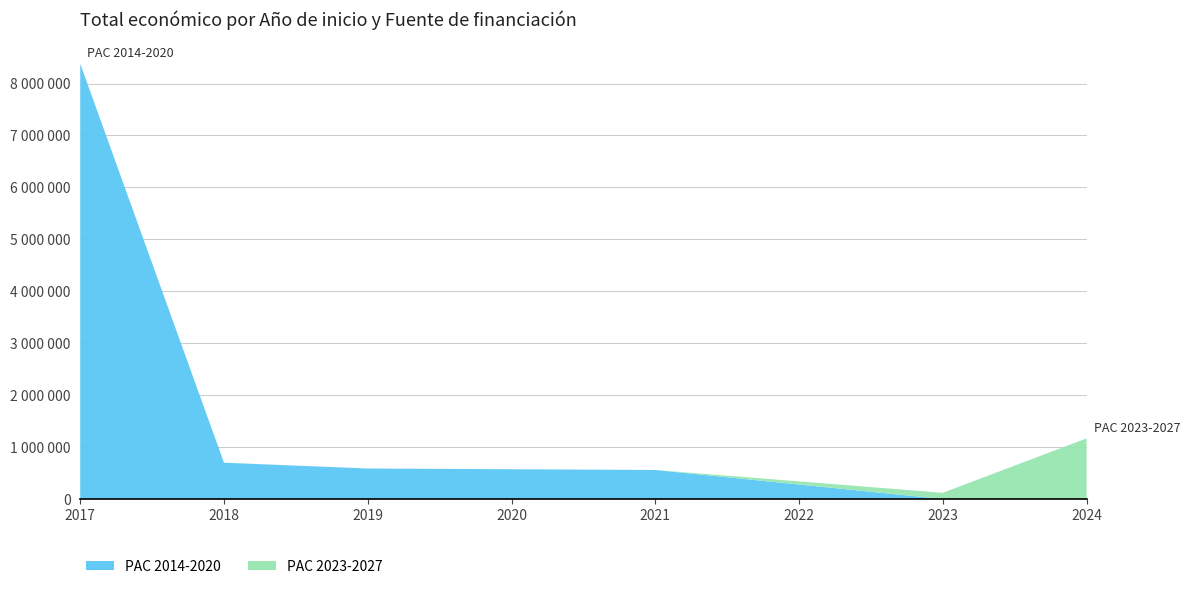

Does the chart have visible grid lines?

Yes